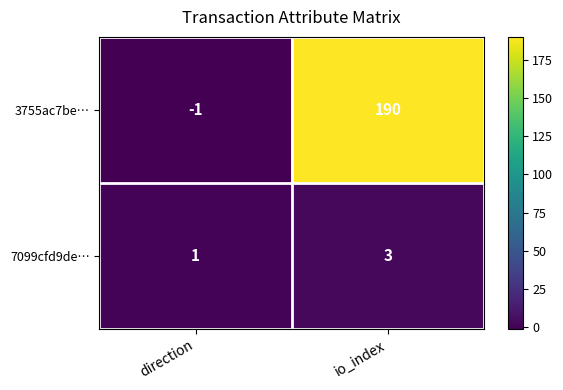

What is the maximum value shown in the chart?

190